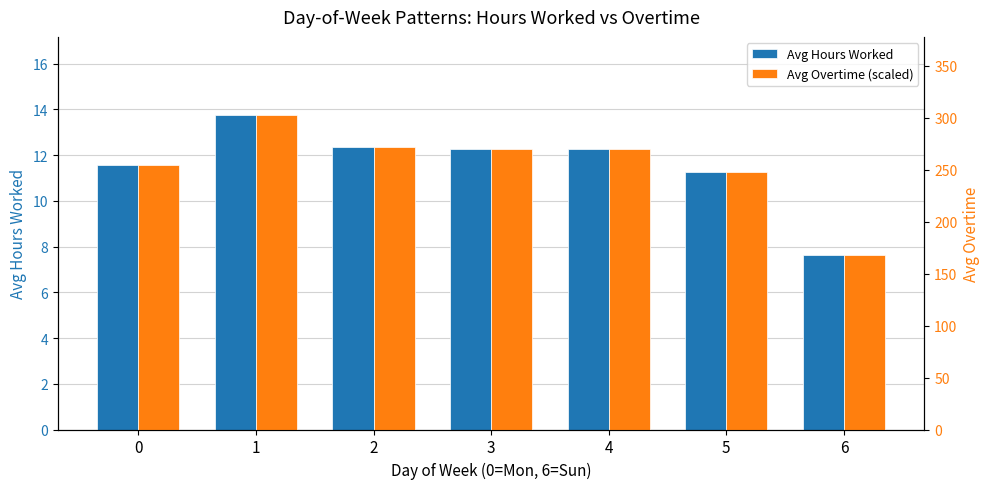

What is the difference between the Avg Hours Worked values at 5 and 1?

2.5